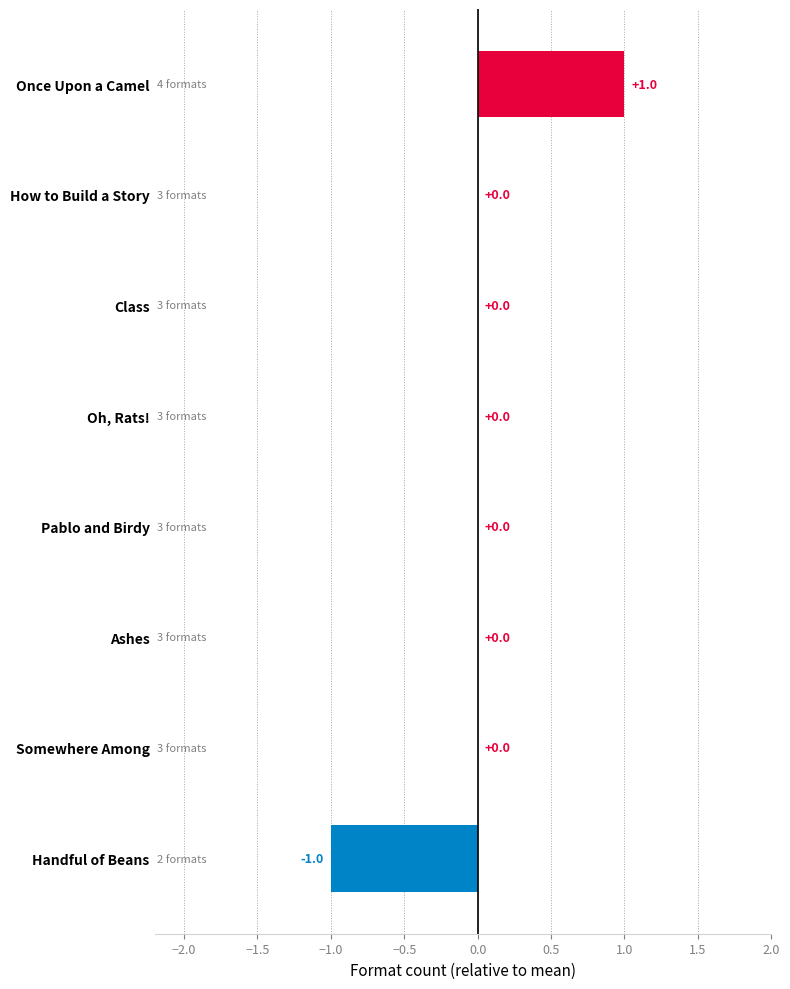

Which has a higher value, Once Upon a Camel or Oh, Rats!?

Once Upon a Camel